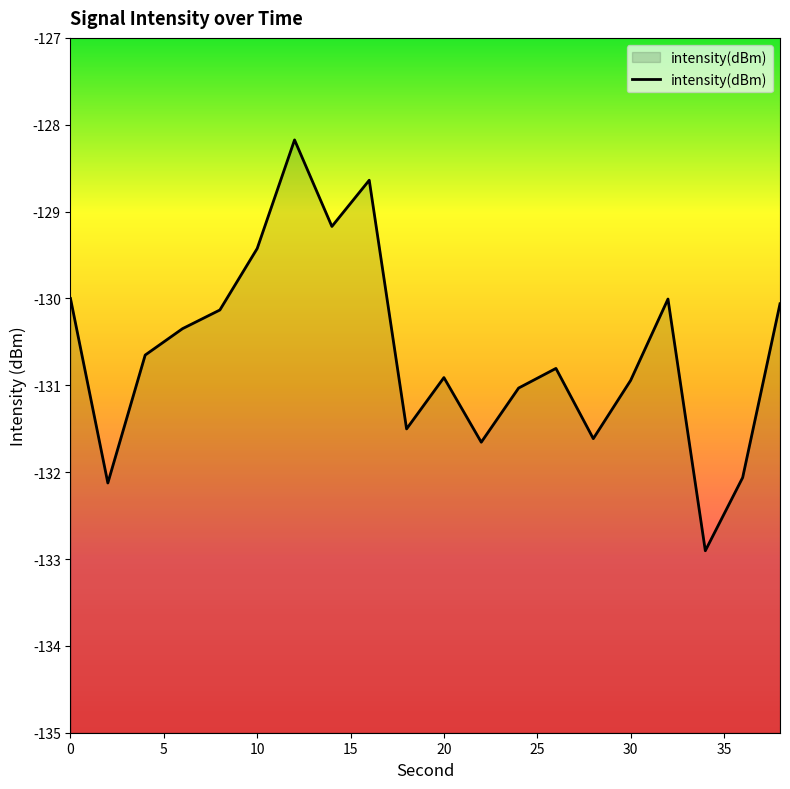

Reading right to left, transcribe all the data shown in this chart.

38=-130.1	36=-132.1	34=-132.9	32=-130.0	30=-130.9	28=-131.6	26=-130.8	24=-131.0	22=-131.7	20=-130.9	18=-131.5	16=-128.6	14=-129.2	12=-128.2	10=-129.4	8=-130.1	6=-130.3	4=-130.7	2=-132.1	0=-130.0